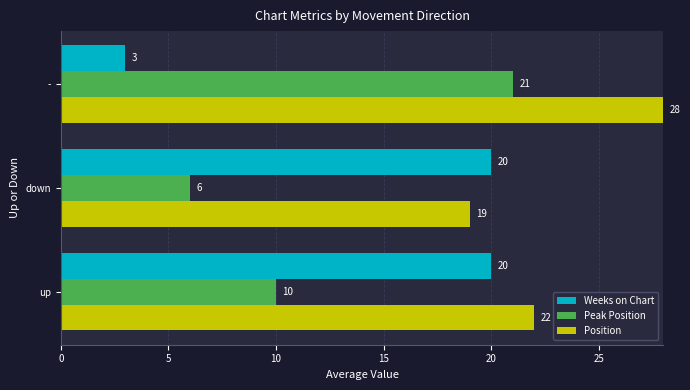

True or false: Peak Position has a value of 21 at -.

True